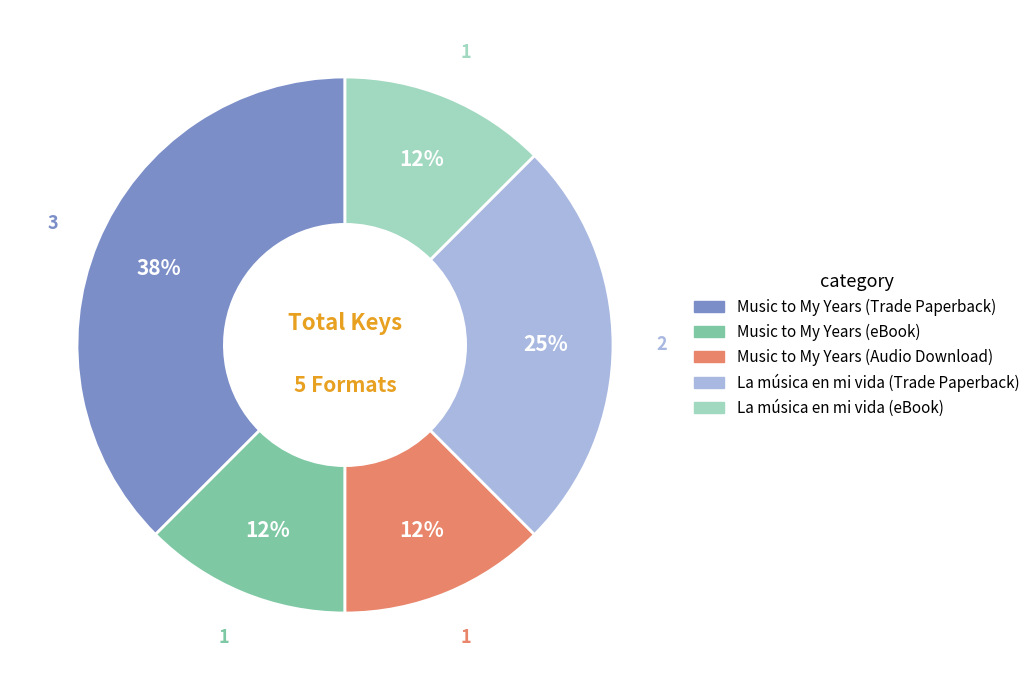

Which category has the biggest portion of the pie?

Music to My Years (Trade Paperback)